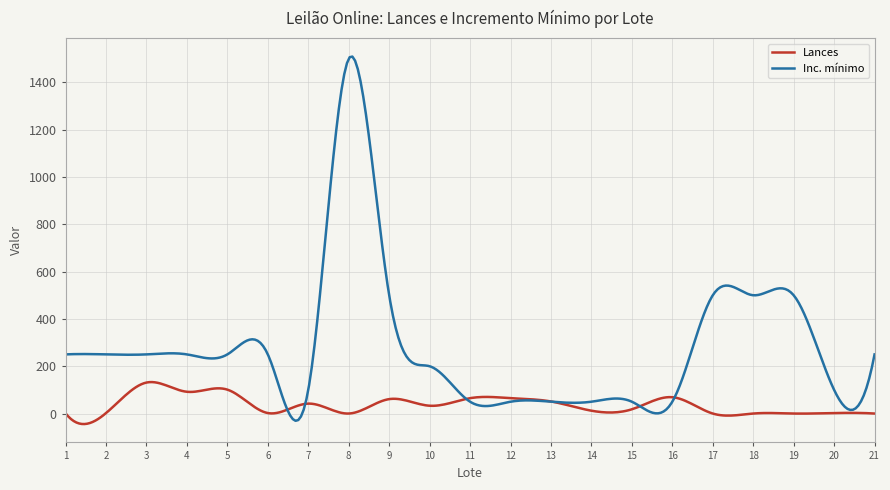

Which series has the largest total across all categories?

Inc. mínimo